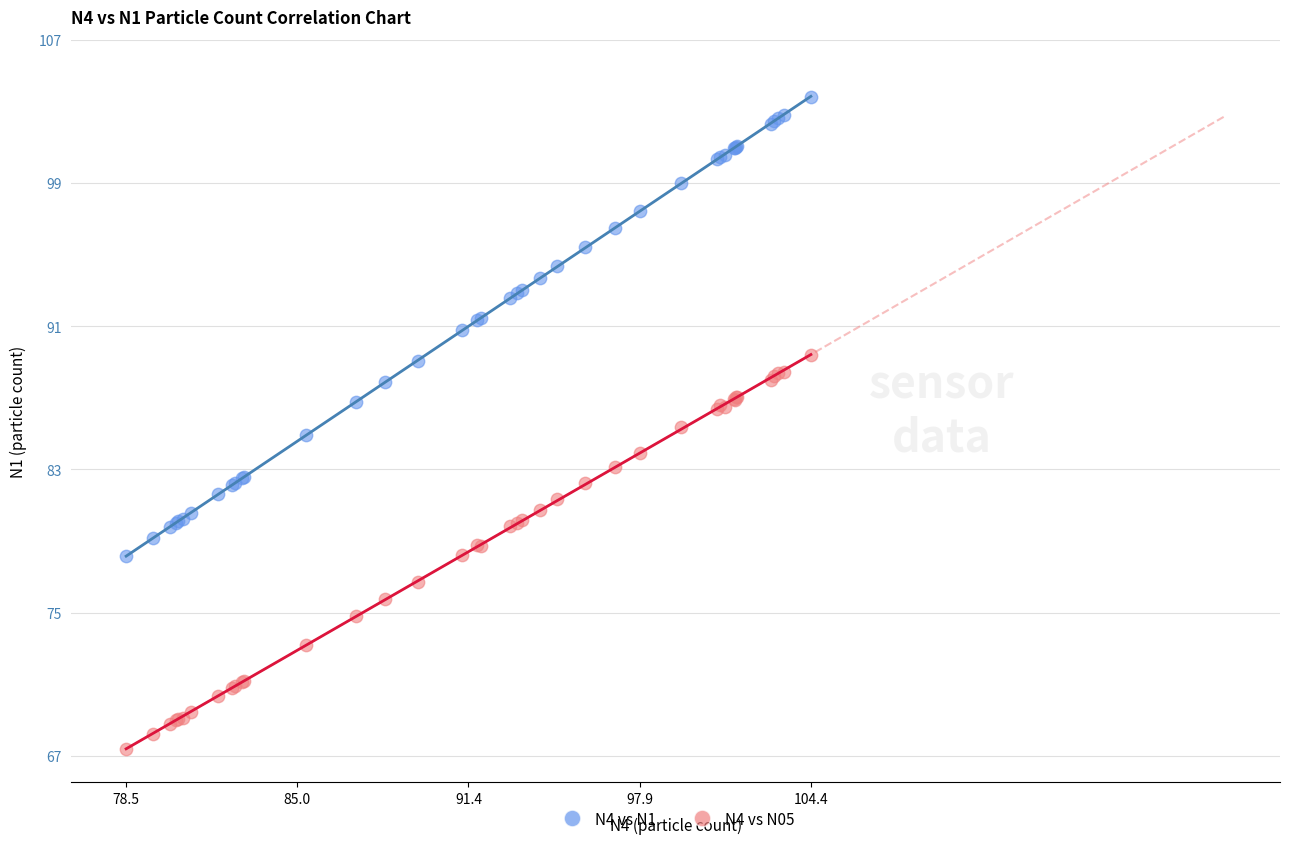

Which series contains the lowest Y value?

N4 vs N05